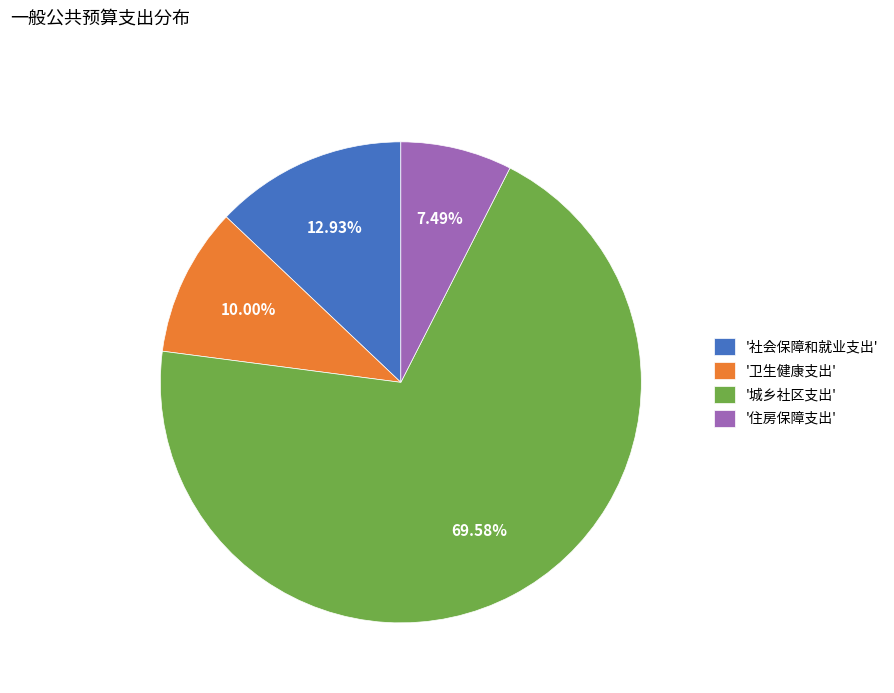

Which slice is the smallest?

'住房保障支出'